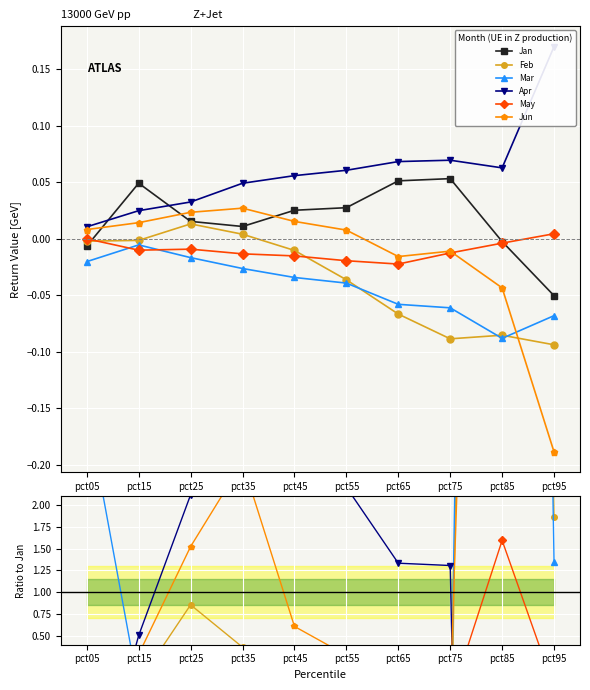

How many interior local peaks does the Jan series have?

2